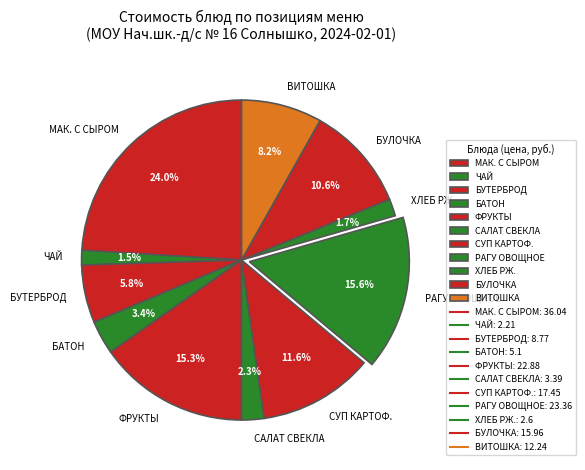

What percentage is NOT represented by ФРУКТЫ?

84.7%